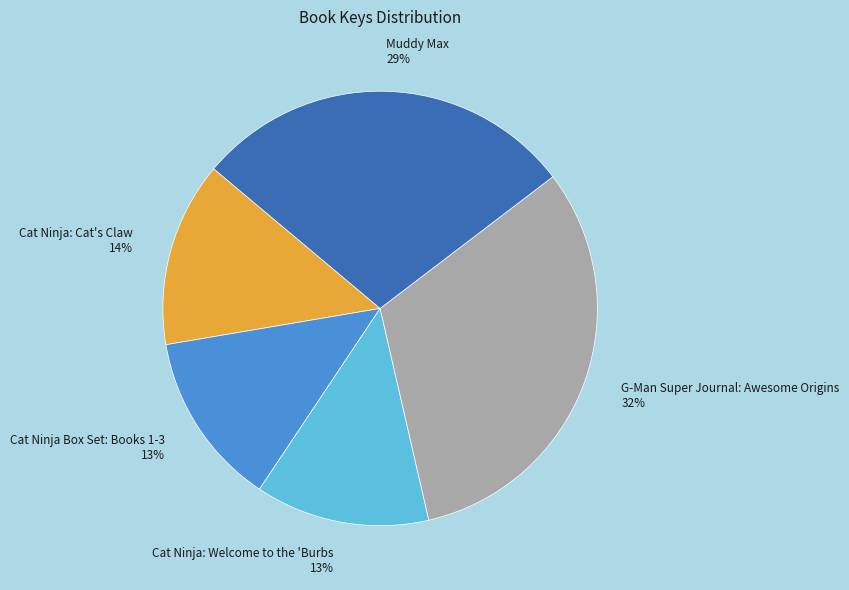

To the nearest percent, what is the average slice percentage?

20%